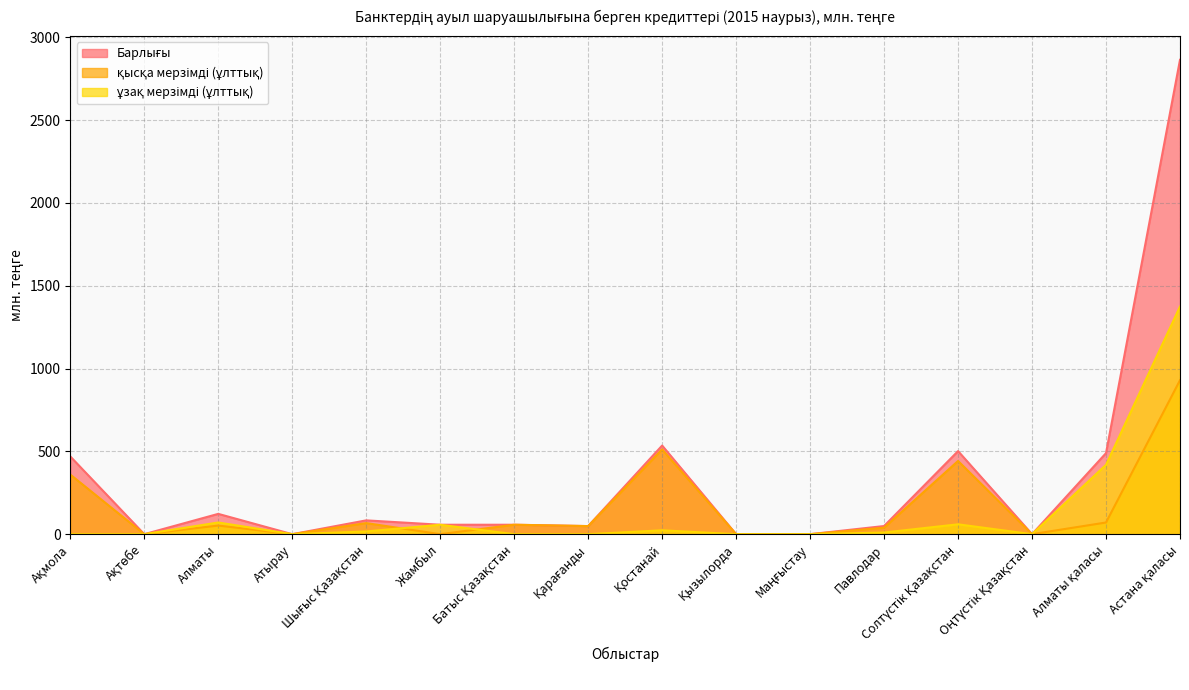

At which category does the chart reach its peak across all series?

Астана қаласы